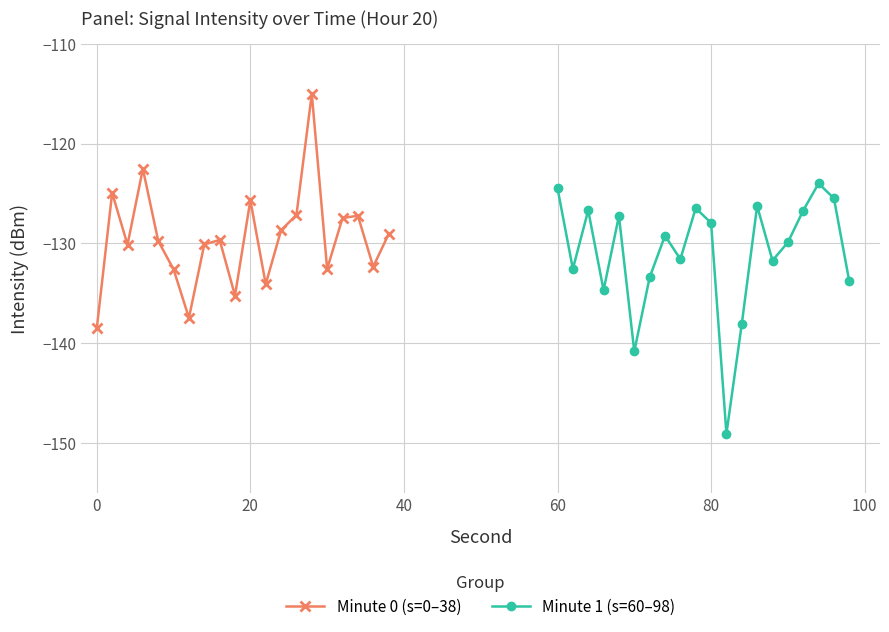

How many interior local valleys does the Minute 0 (s=0–38) series have?

6